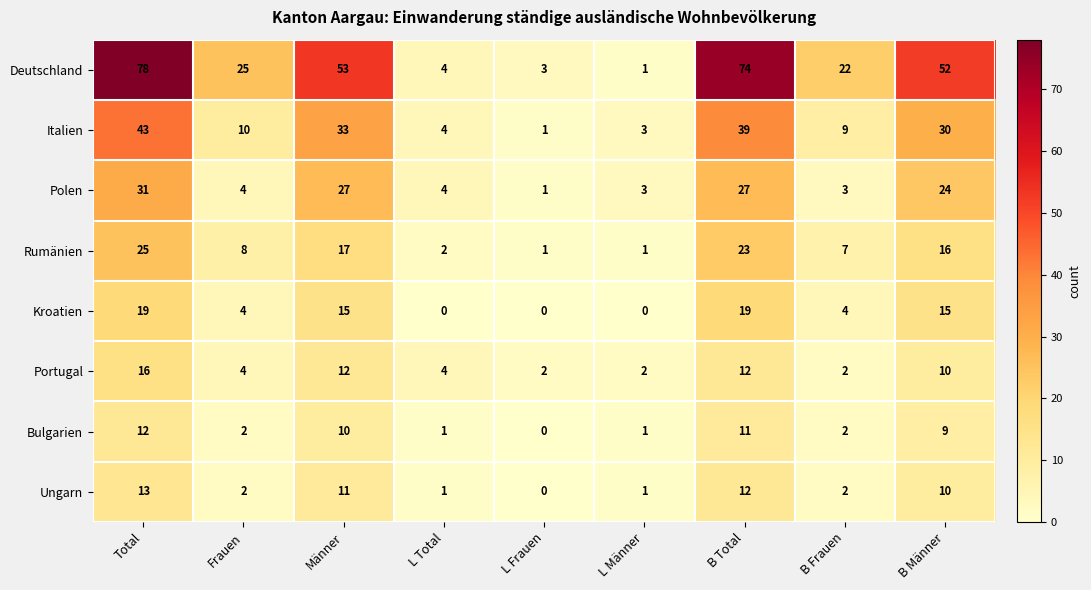

Between B Total and B Frauen, which series saw the biggest shift?

Deutschland